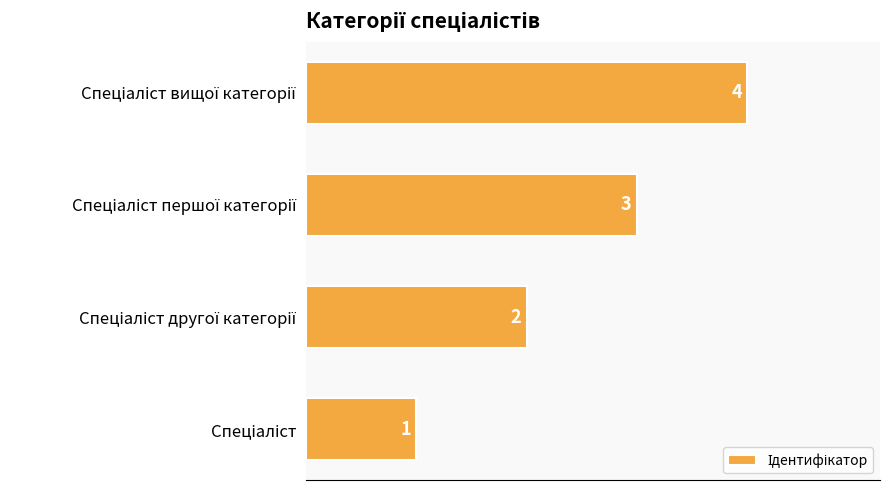

What is the greatest value displayed?

4